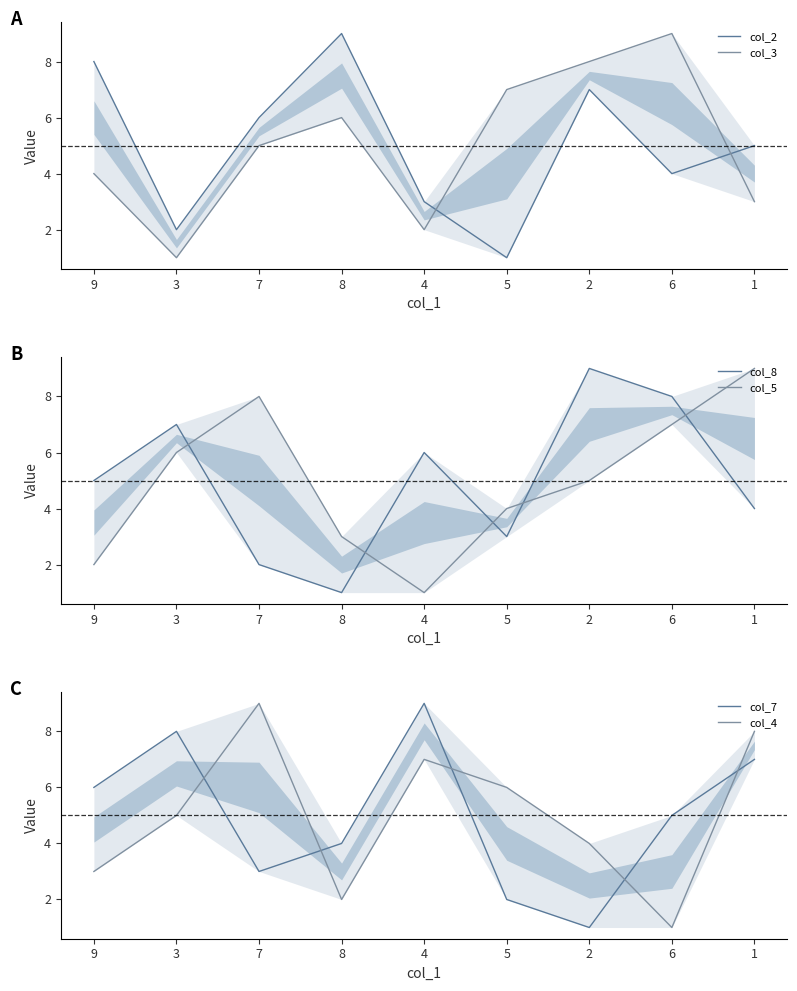

What are all the series names shown in the legend?

col_2, col_3, col_8, col_5, col_7, col_4